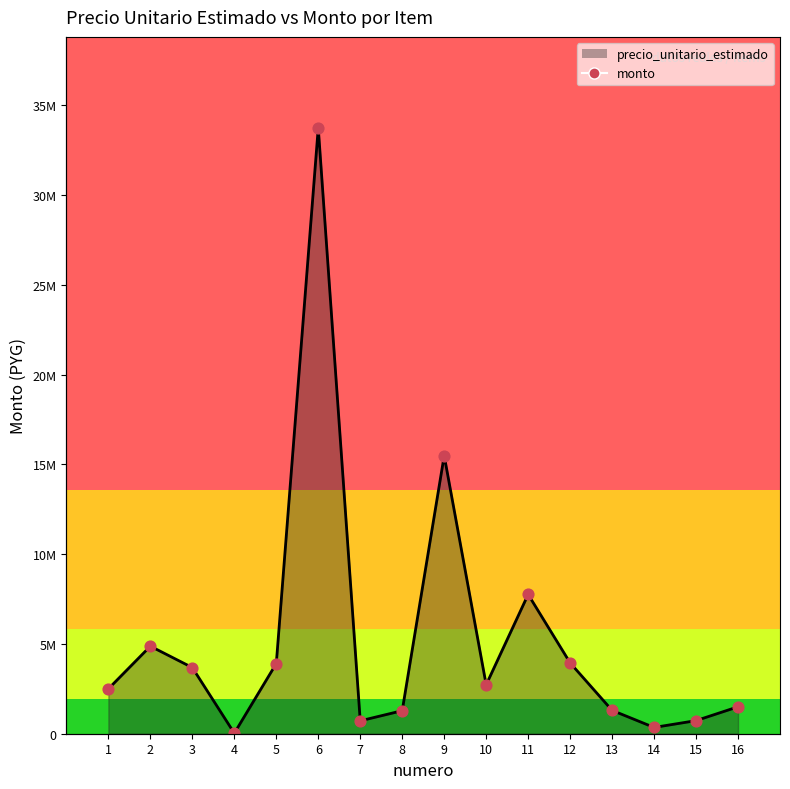

Between 11 and 12, which is larger?

11